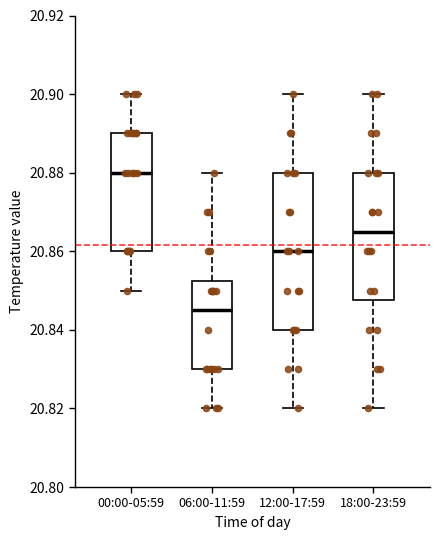

Which box is the tallest, from its lower edge to its upper edge?

12:00-17:59